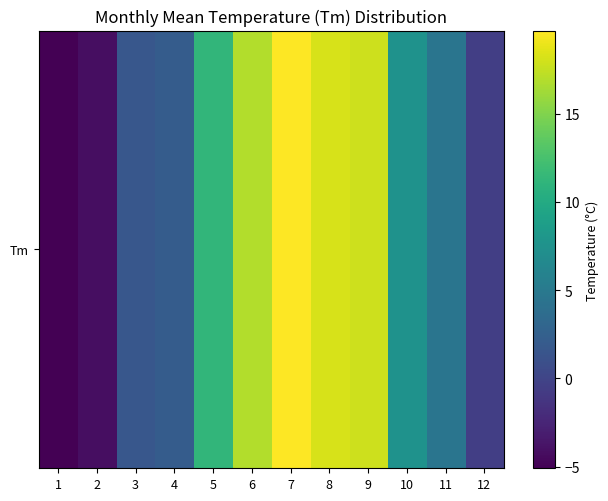

The value at 8 is 30.0. True or false?

False